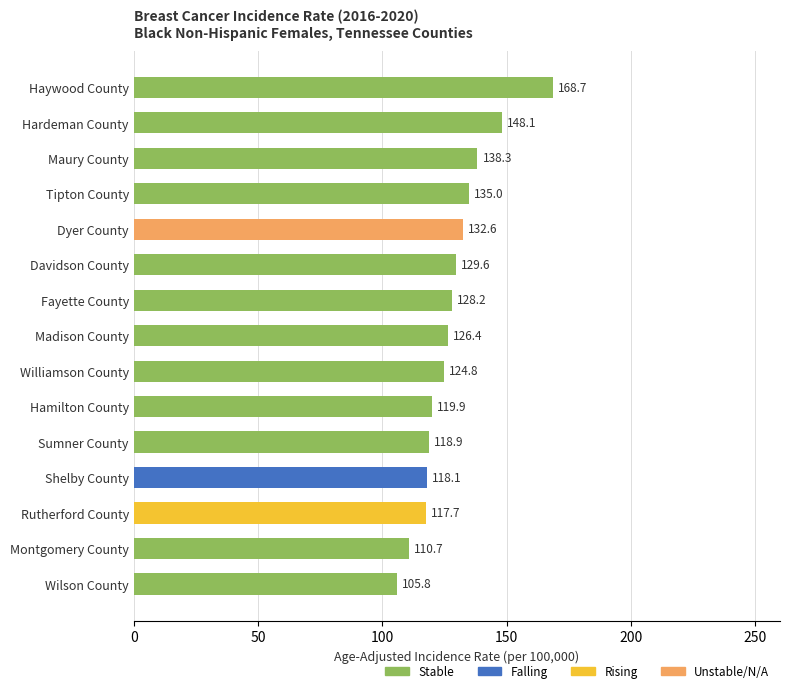

What position from the bottom is Williamson County?

7